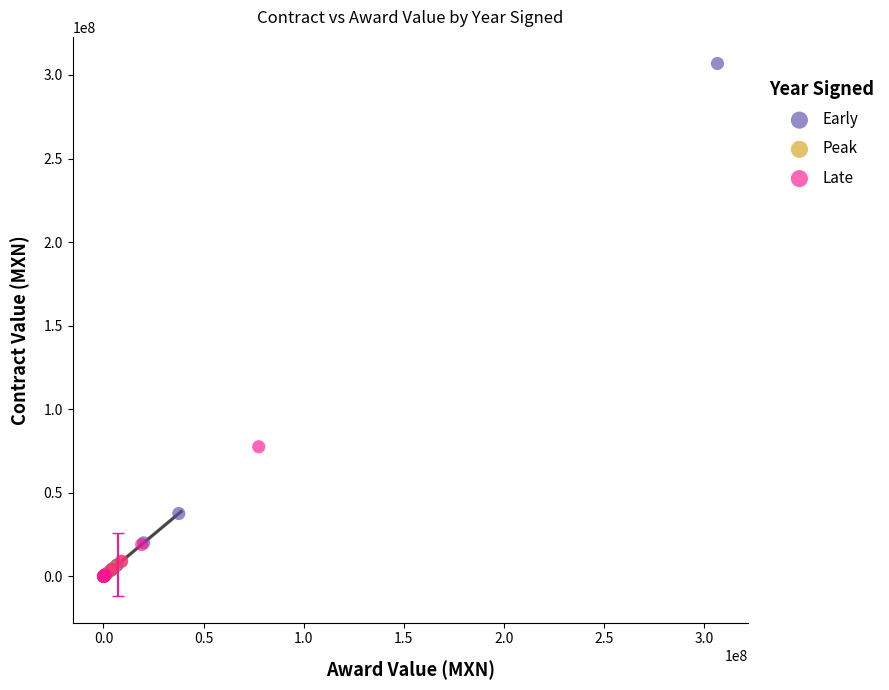

Which series has the largest Y range (max minus min)?

Early